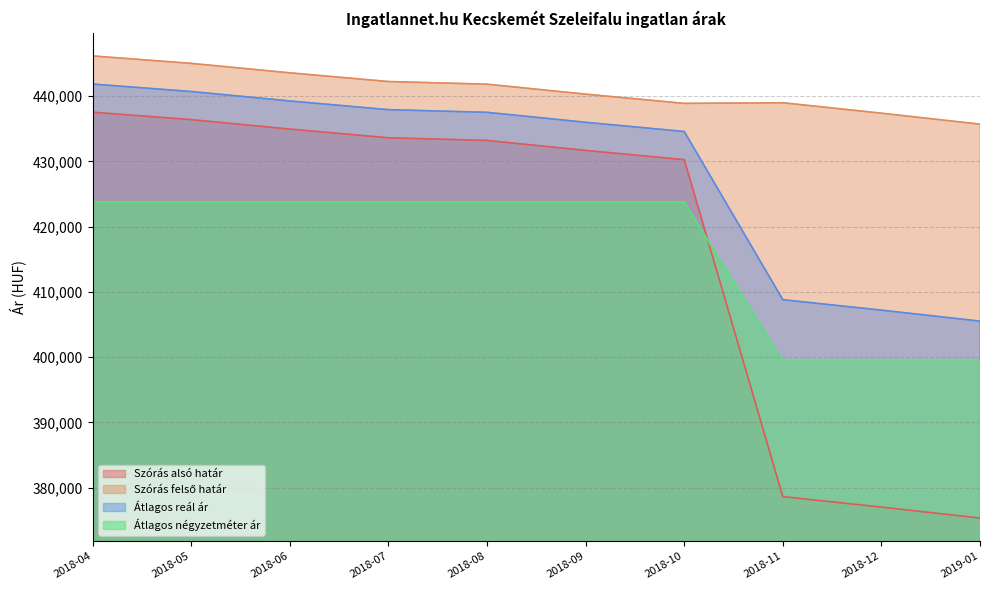

Rank the series at 2018-06 from highest to lowest value.

Szórás felső határ, Átlagos reál ár, Szórás alsó határ, Átlagos négyzetméter ár